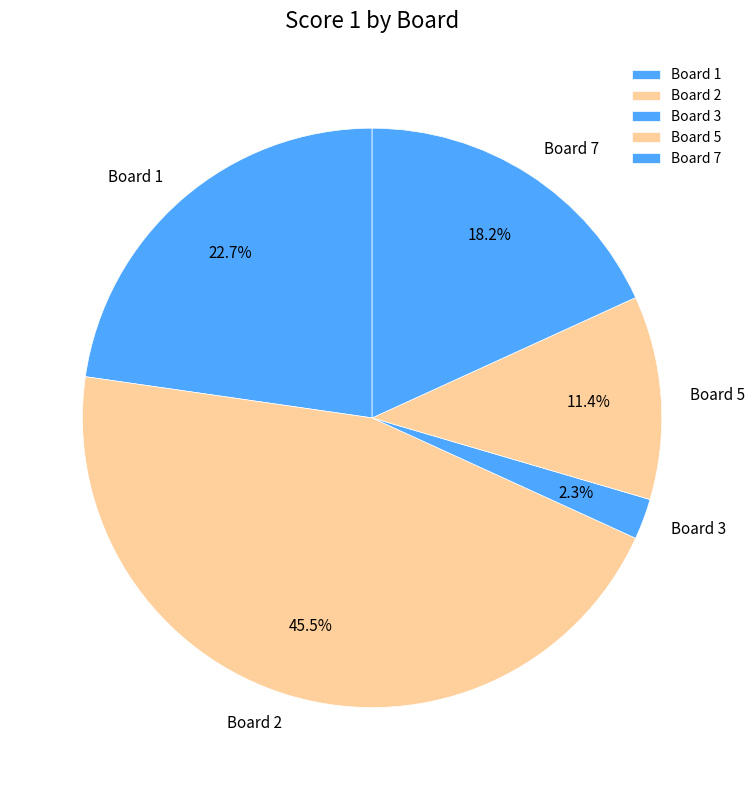

Which category has the biggest portion of the pie?

Board 2